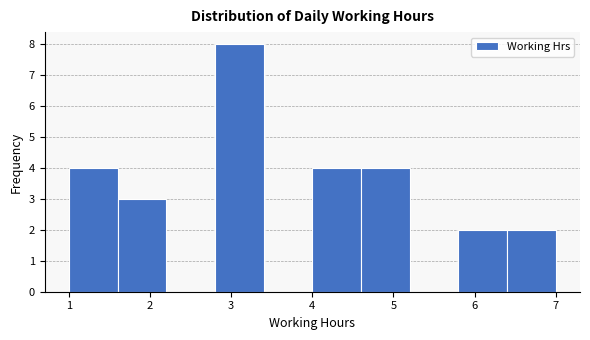

Which range on the x-axis has the tallest bar?

2.8 to 3.4